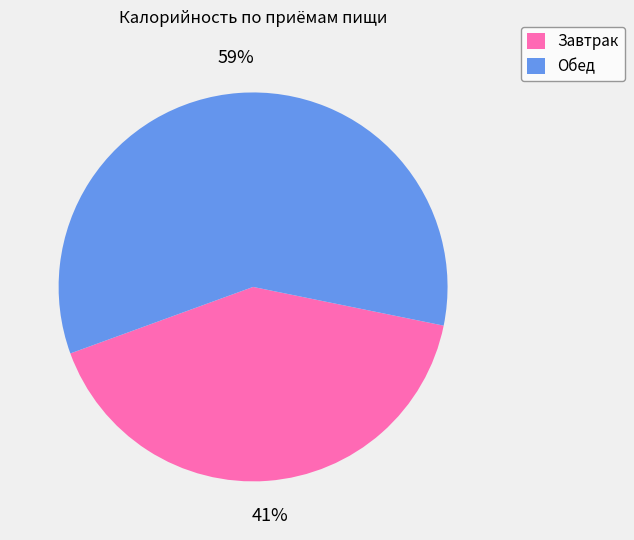

The Завтрак slice represents 35% of the pie. True or false?

False